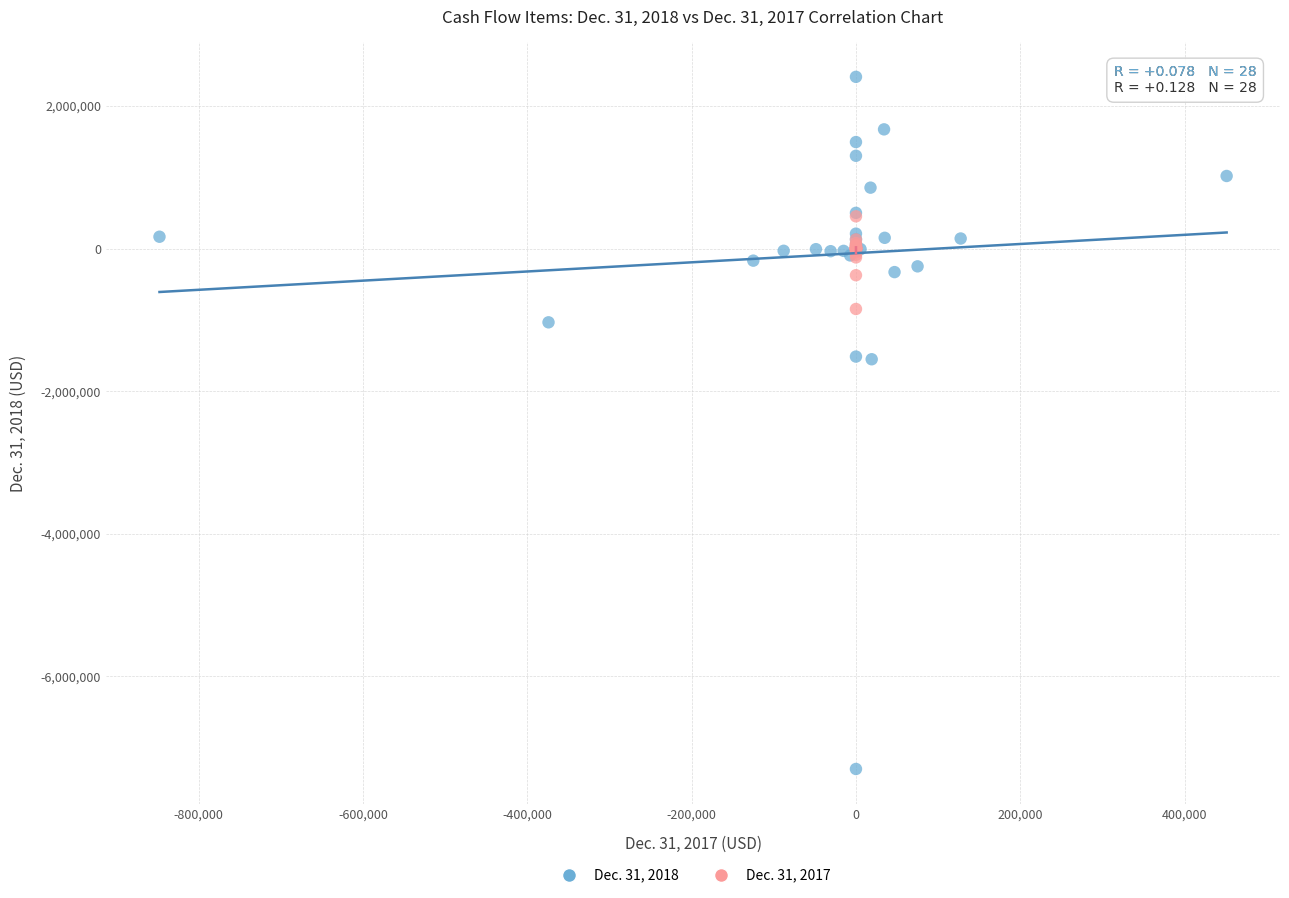

Which series contains the lowest Y value?

Dec. 31, 2018